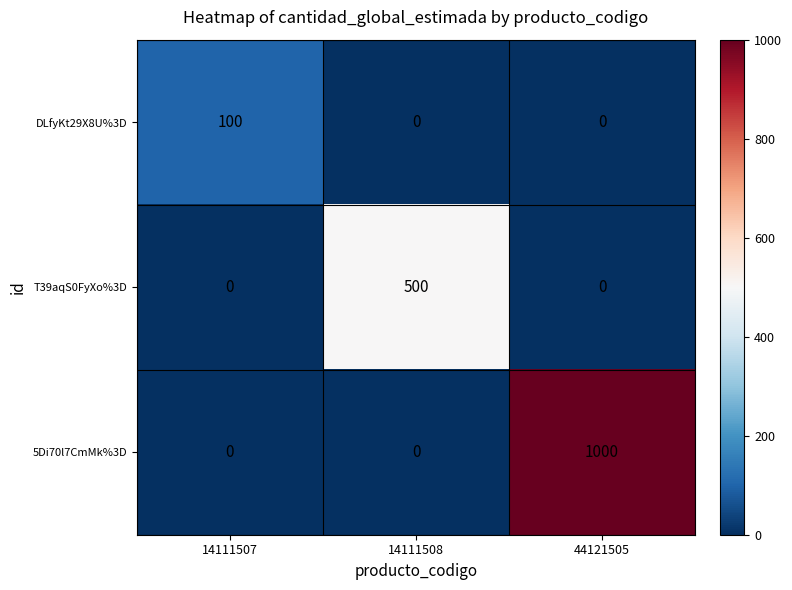

At which category does the chart reach its peak across all series?

44121505